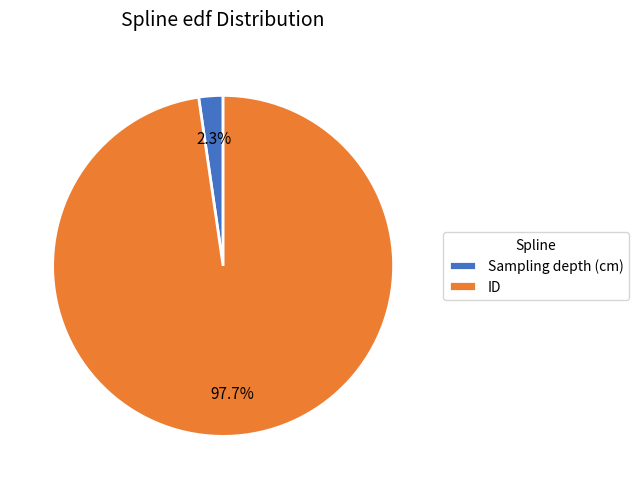

Is the sum of ID and Sampling depth (cm) greater than half?

Yes